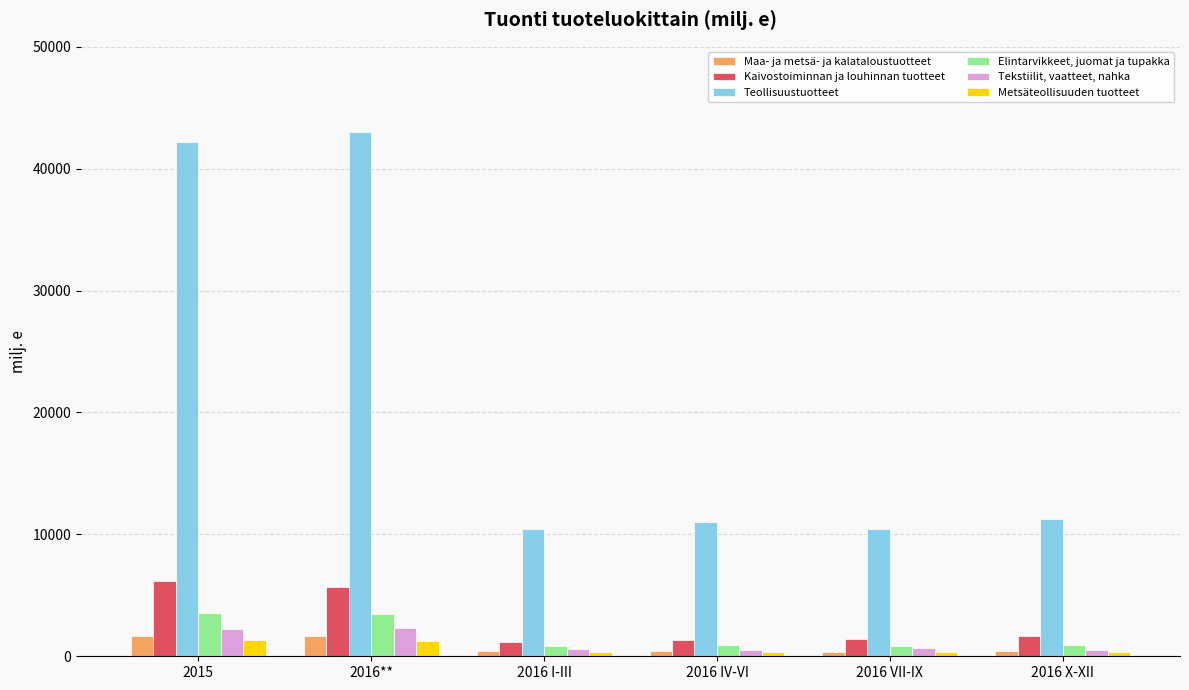

Which series has the widest spread of values?

Teollisuustuotteet